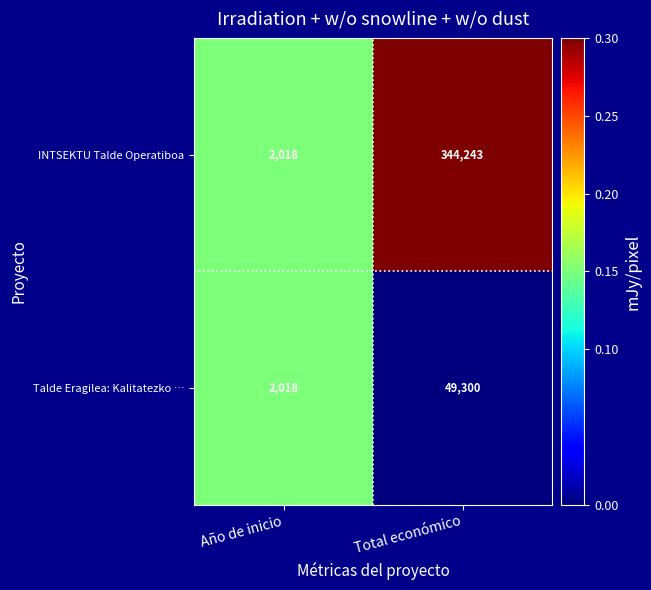

What value does the INTSEKTU Talde Operatiboa series have at Total económico?

344243